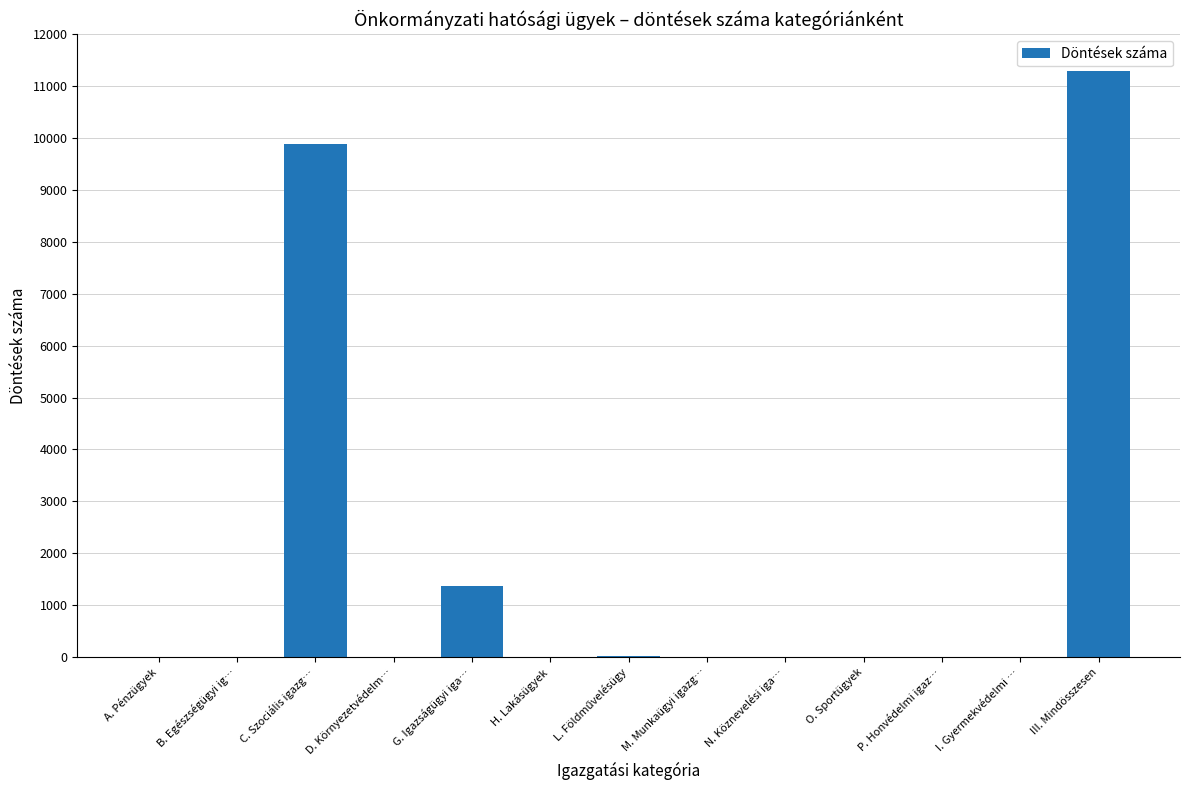

What is the maximum value shown in the chart?

11288